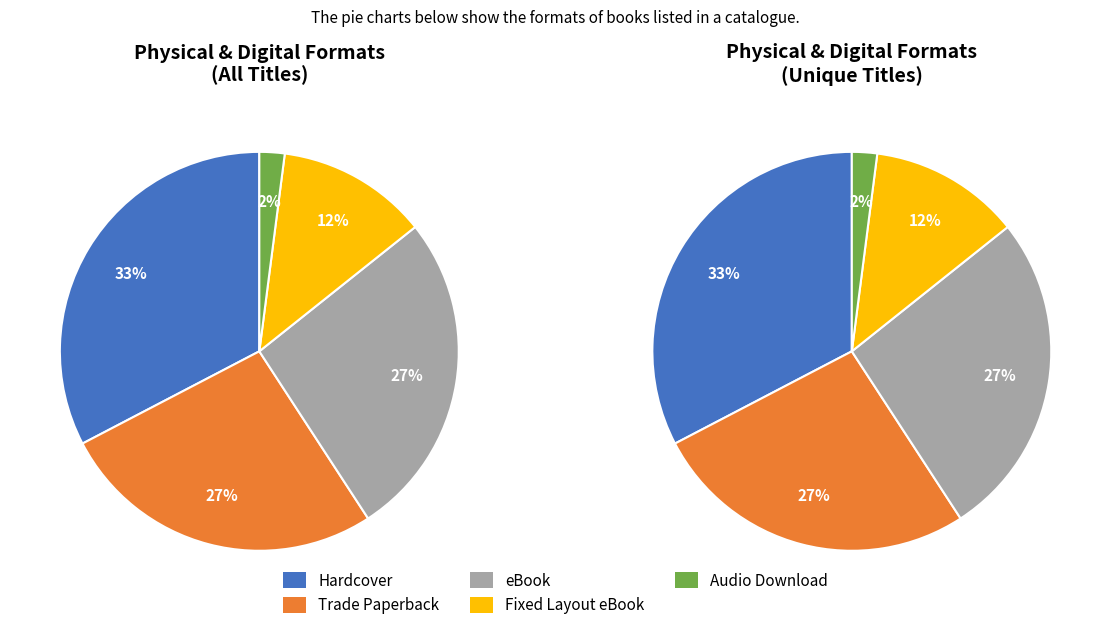

How many segments does this pie chart have?

5